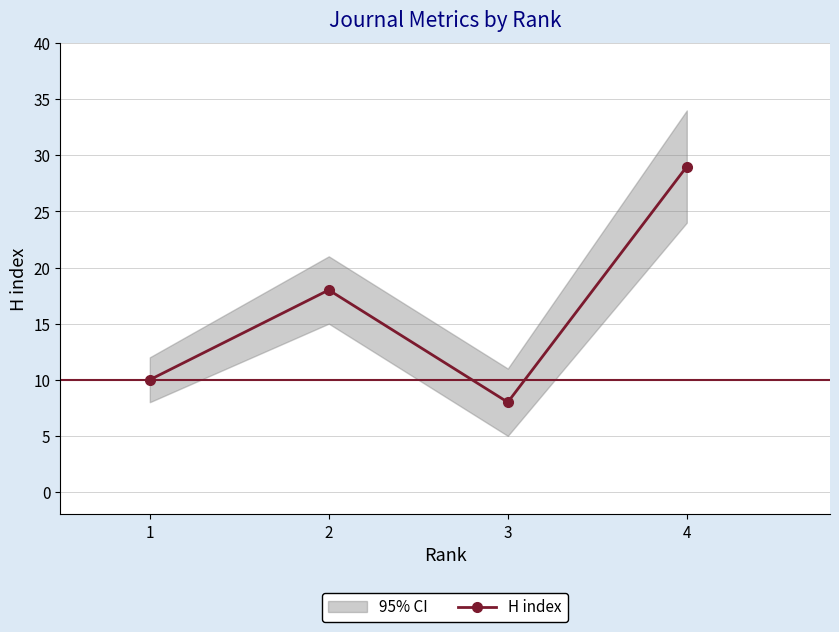

What is the approximate value at 1, to the nearest 5?

10